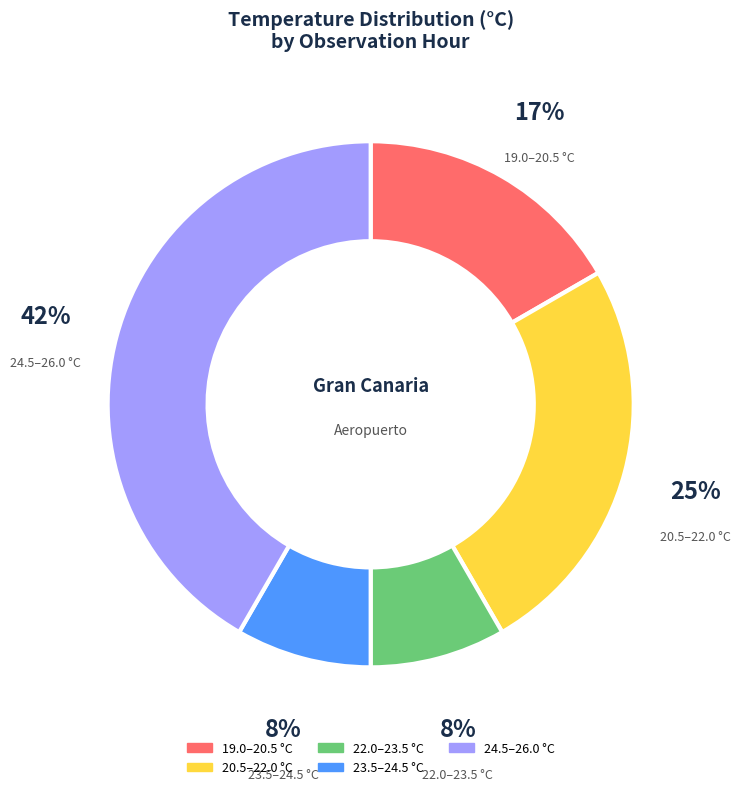

How many slices are in this pie chart?

5